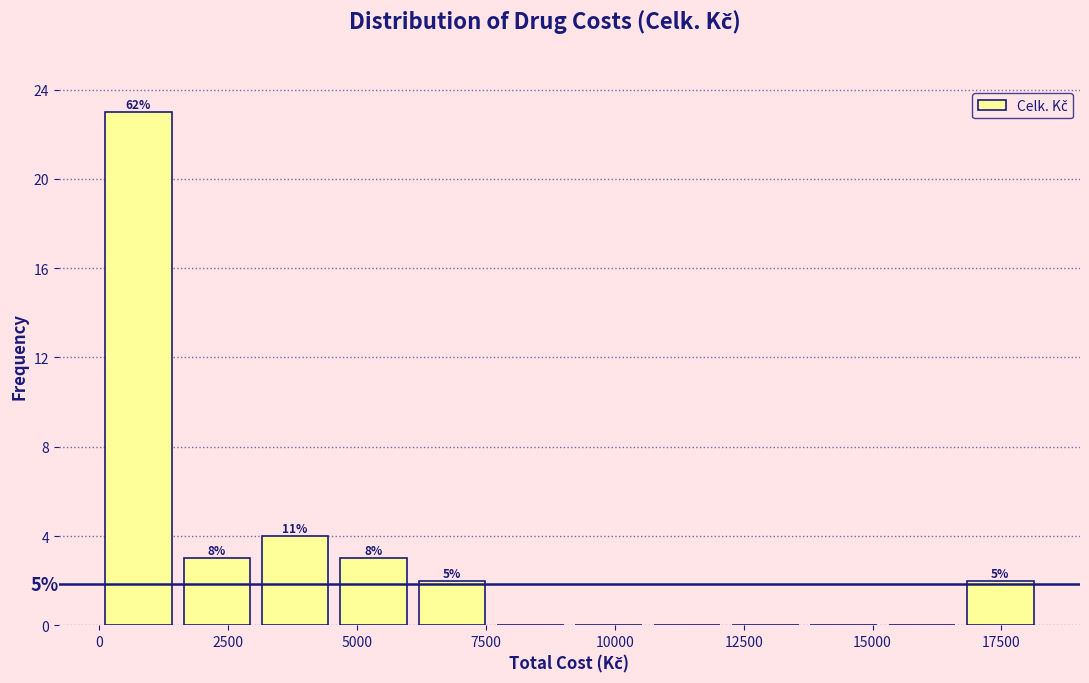

Around what value on the x-axis is the tallest bar? Give the approximate position of its centre, as read against the axis.

1000